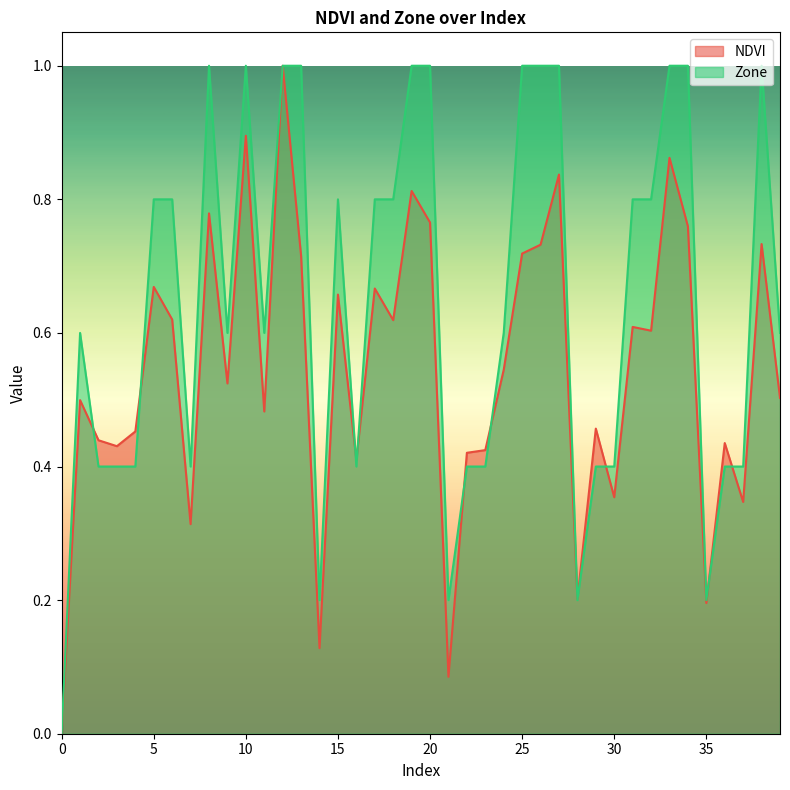

At which category does NDVI reach its first local peak?

1